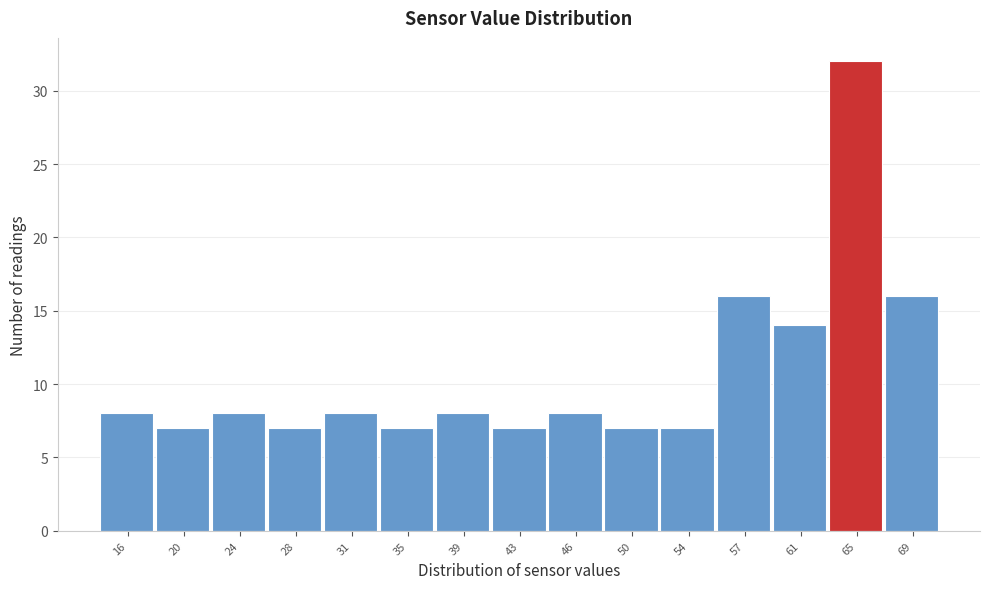

Reading right to left, what are all the values shown in this chart?

16	32	14	16	7	7	8	7	8	7	8	7	8	7	8